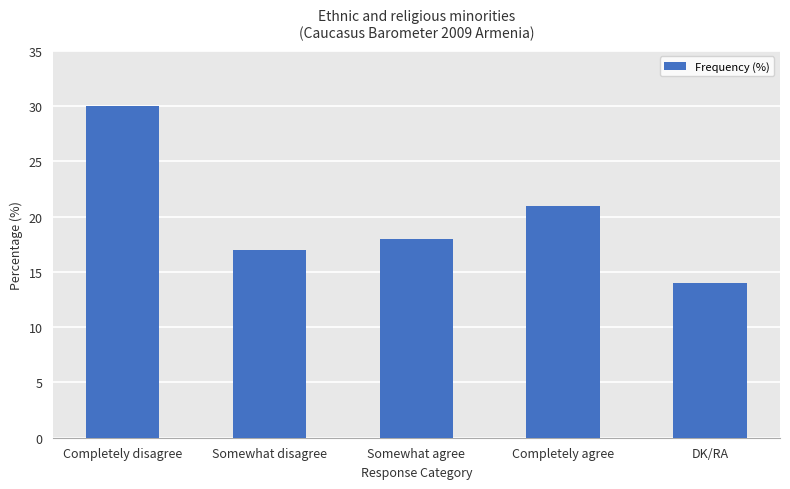

Reading right to left, transcribe all the data shown in this chart.

14	21	18	17	30